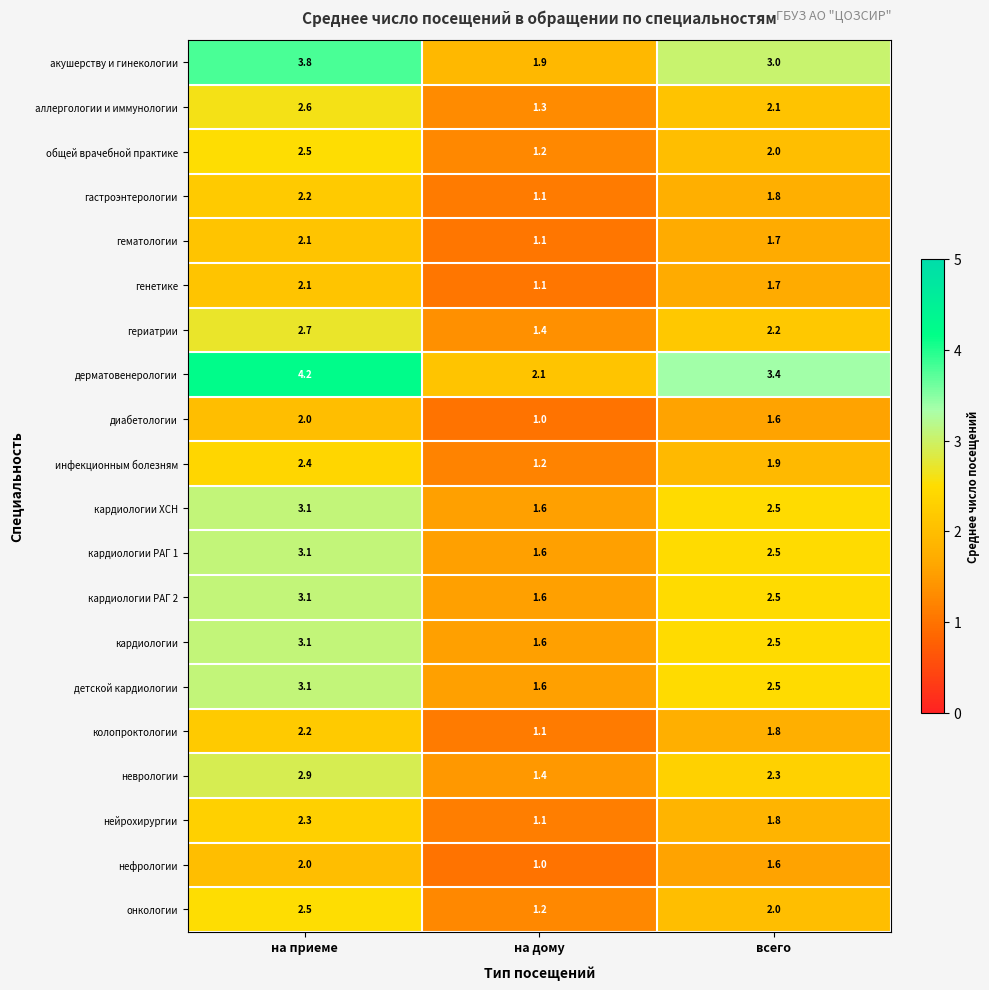

Which series has the largest total across all categories?

дерматовенерологии